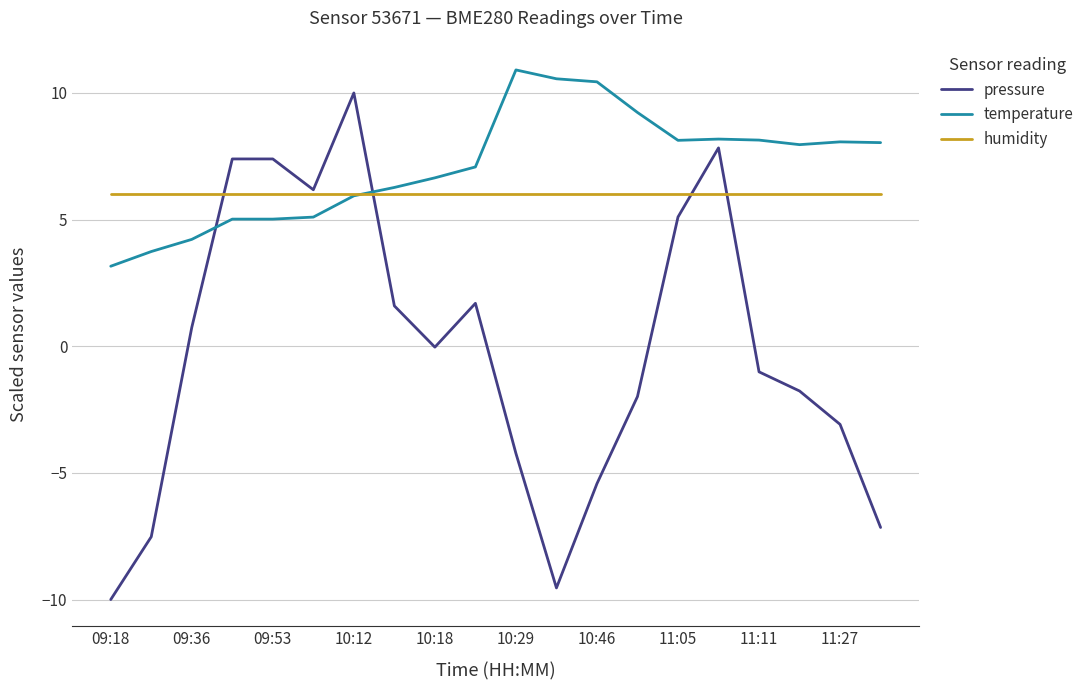

How many lines are shown in the chart?

3